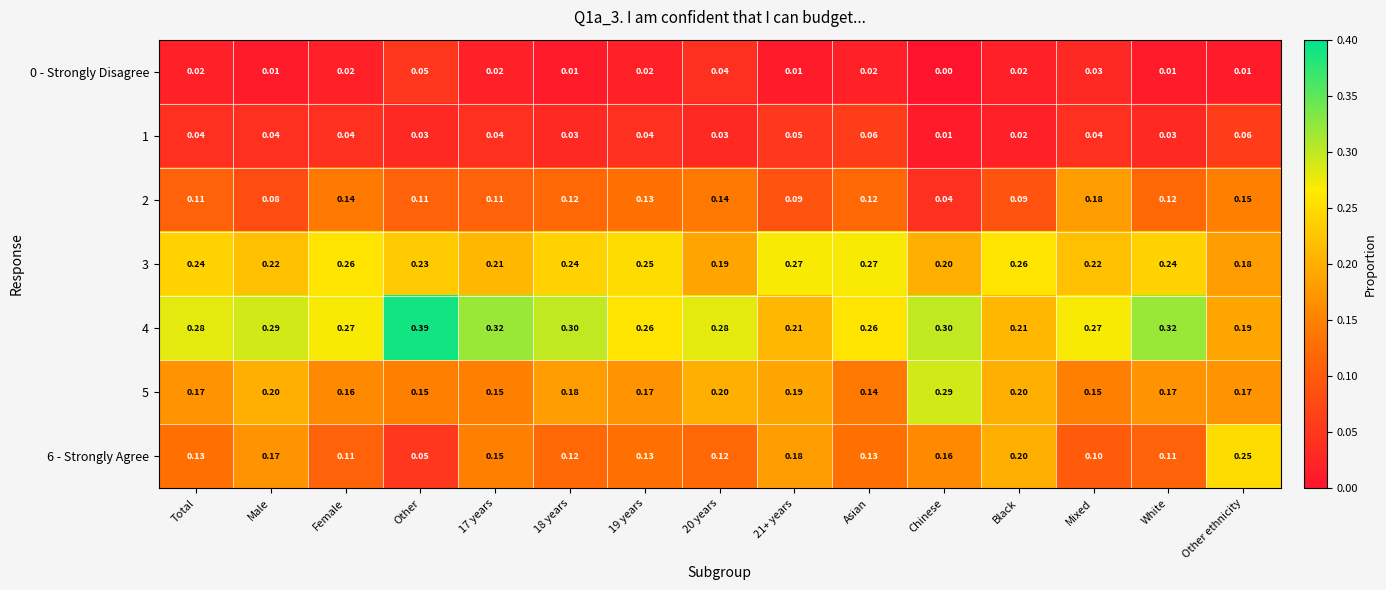

At which label does 6 - Strongly Agree reach its peak?

Other ethnicity